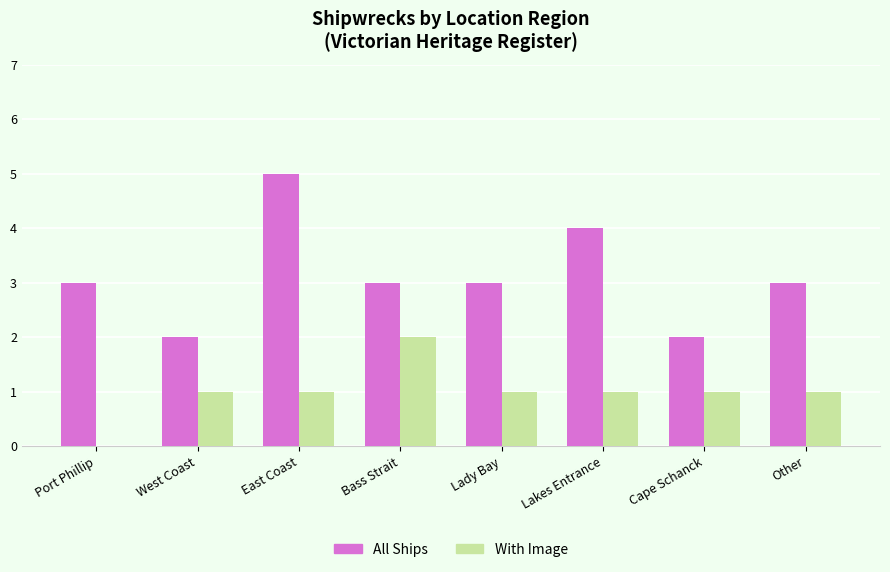

The All Ships series shows 4 at Lady Bay. True or false?

False